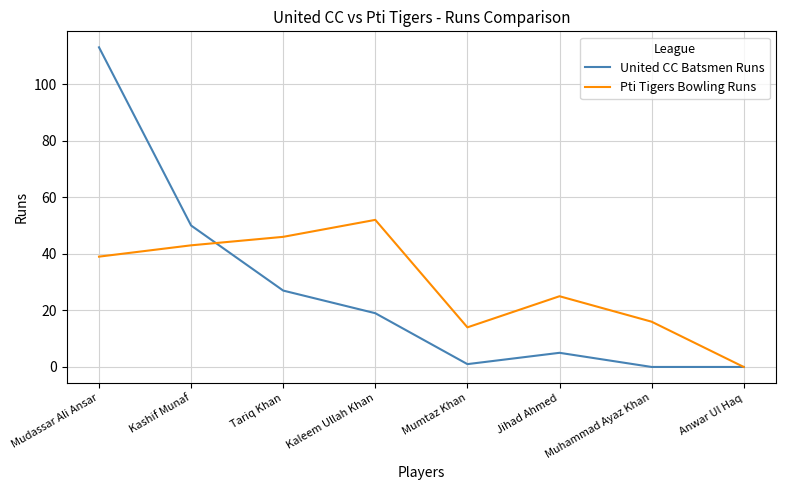

How many positive values does the Pti Tigers Bowling Runs series have?

7